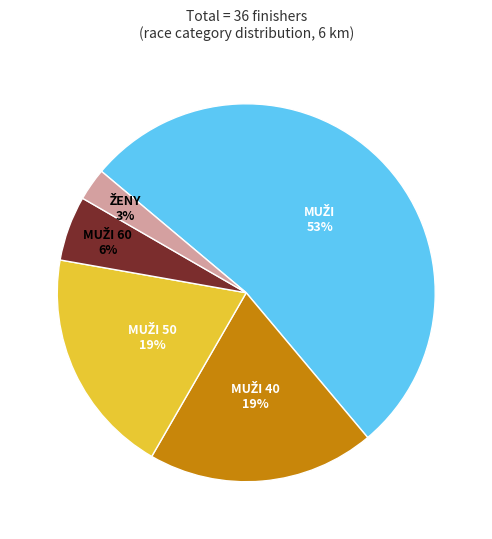

Does any single category account for the majority?

Yes